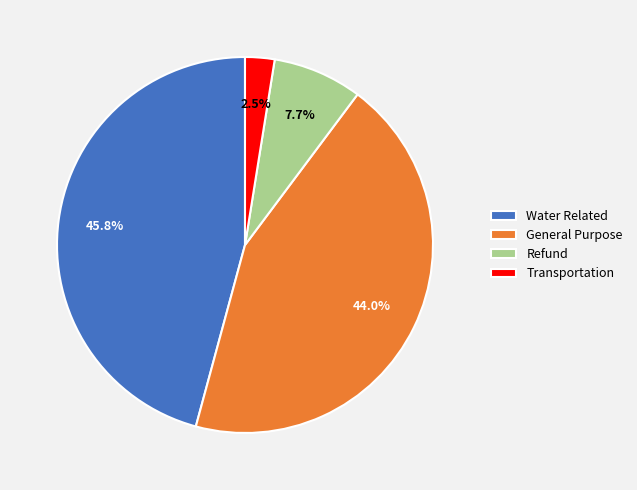

Is Transportation the majority of the pie?

No